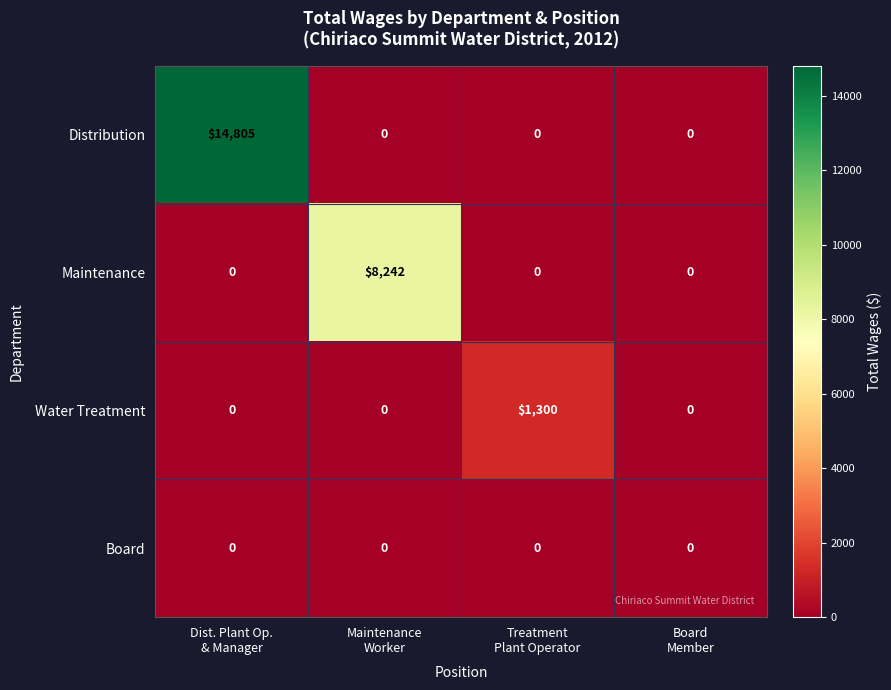

Between Maintenance
Worker and Board
Member, which series saw the biggest shift?

Maintenance